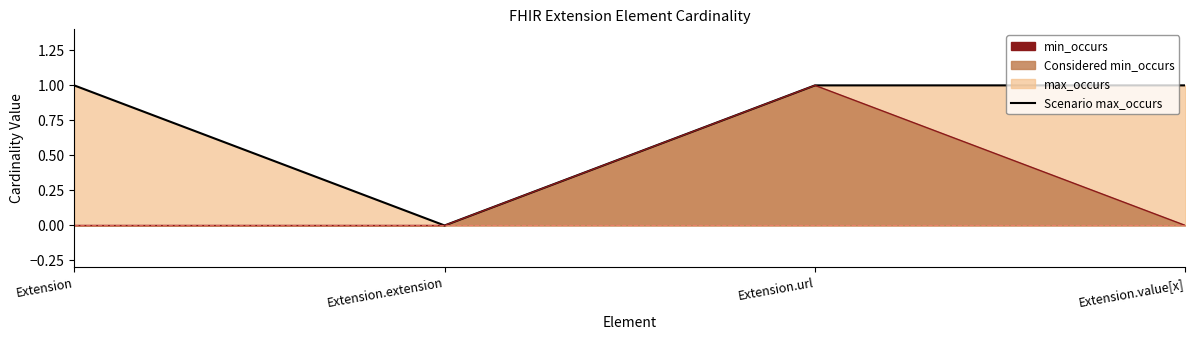

Does the chart have visible grid lines?

No